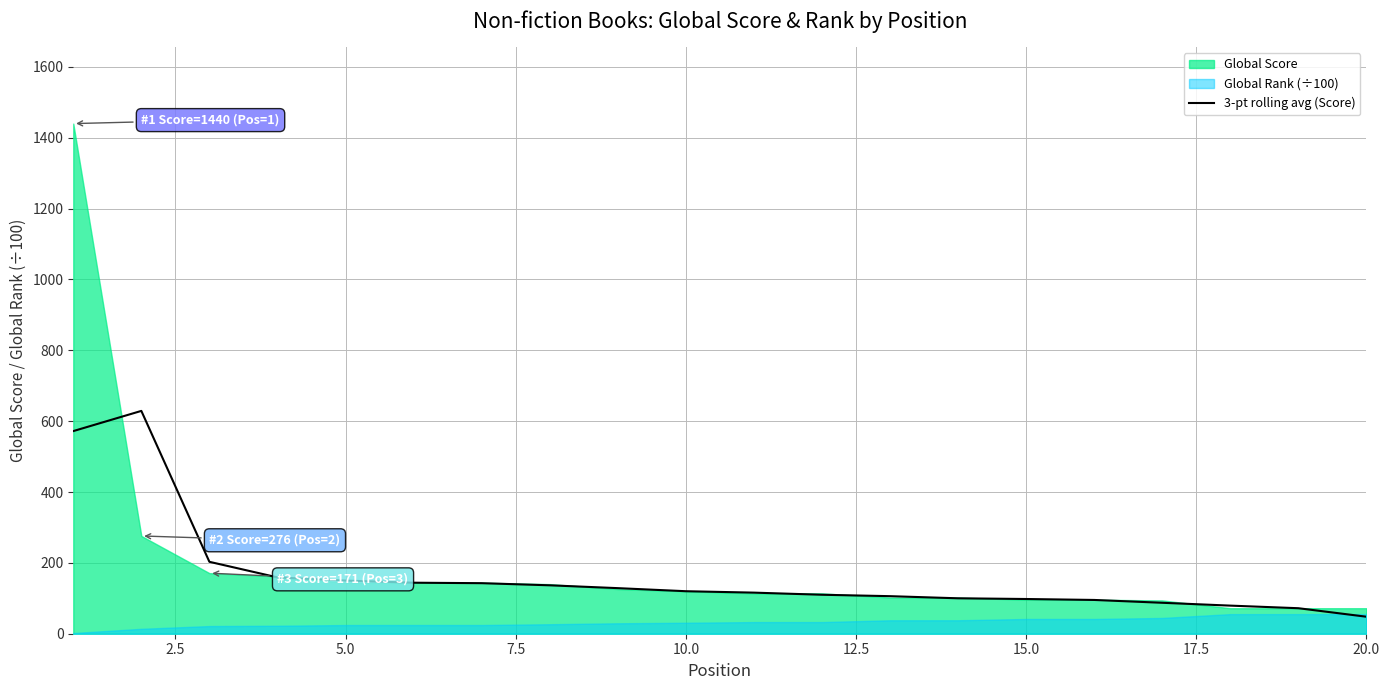

What is the lowest value of the 3-pt rolling avg (Score) series?

48.0